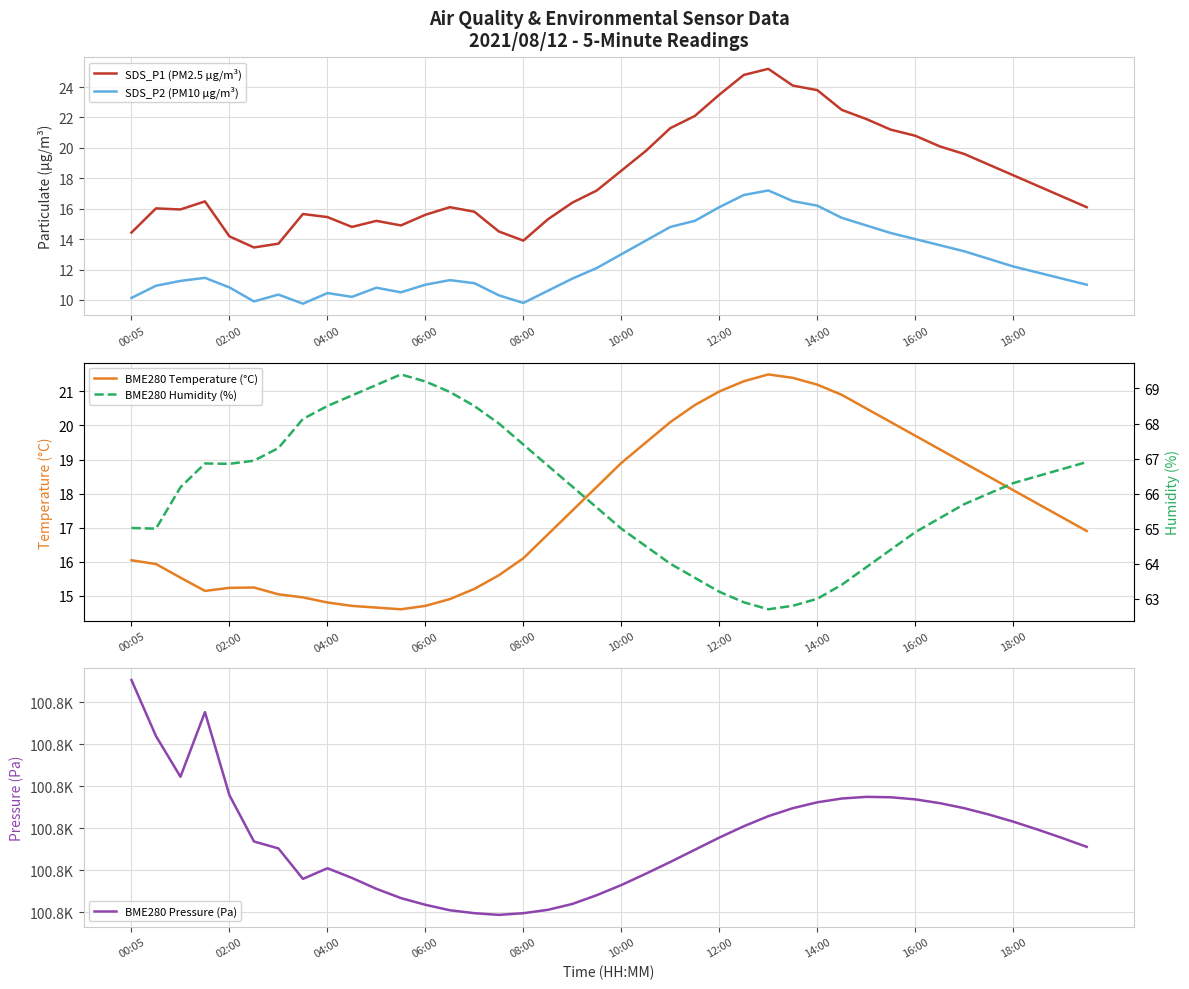

Where is BME280 Temperature (°C) nearest to the value 18?

18:00